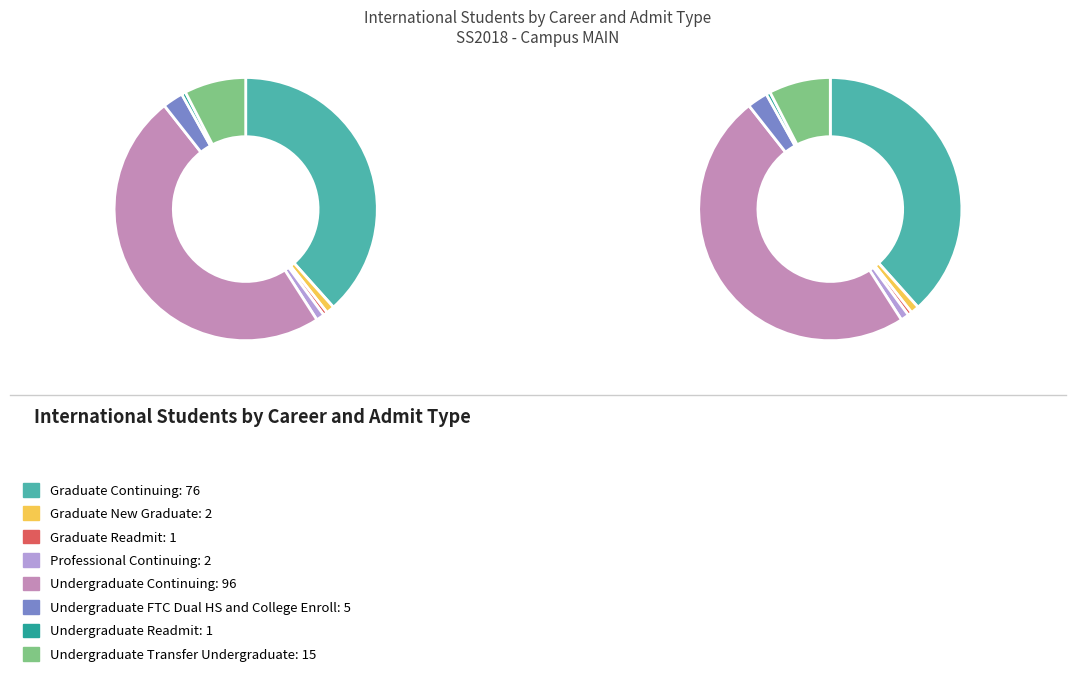

To the nearest percent, what is the combined percentage of Undergraduate Transfer Undergraduate and Graduate Readmit?

8%